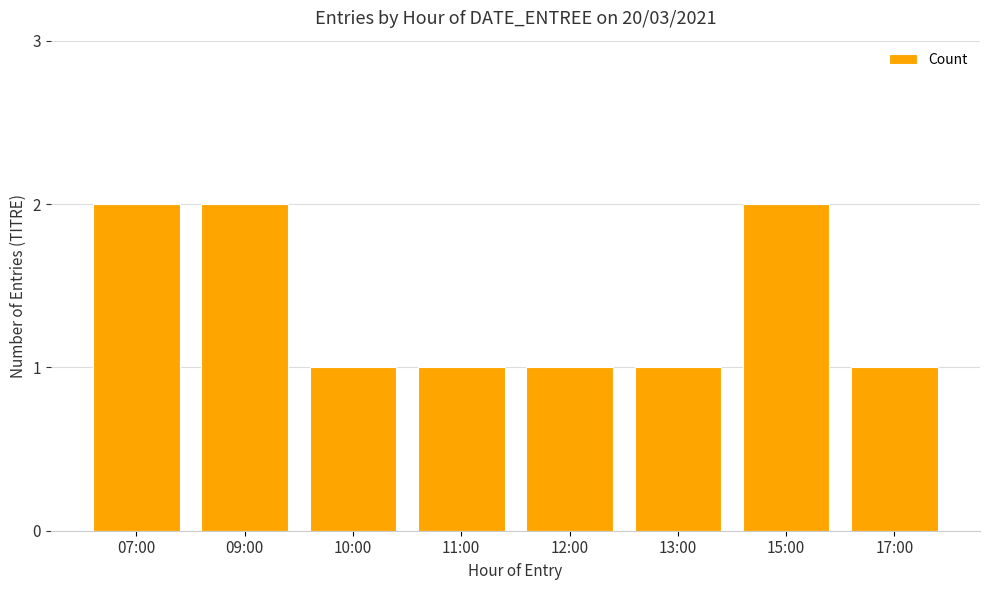

What is the sum of the values at 15:00 and 10:00?

3